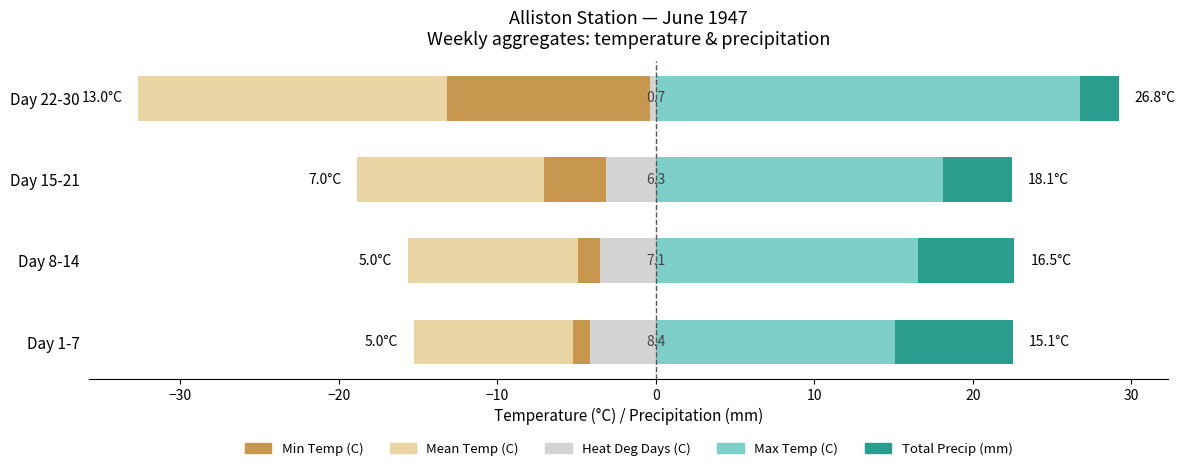

Which series has the widest spread of values?

Max Temp (C)